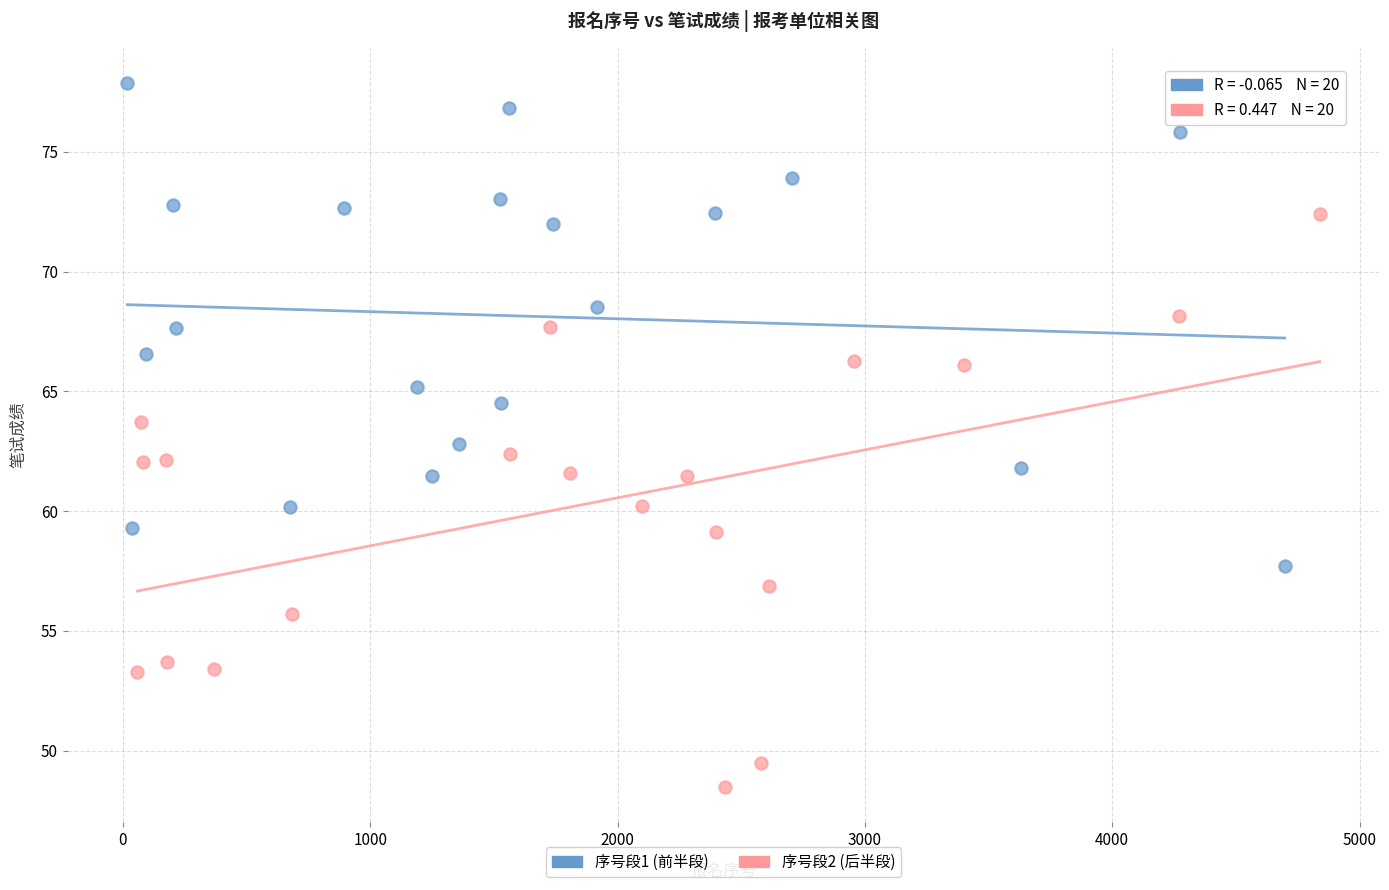

Which series contains the lowest Y value?

序号段2 (后半段)